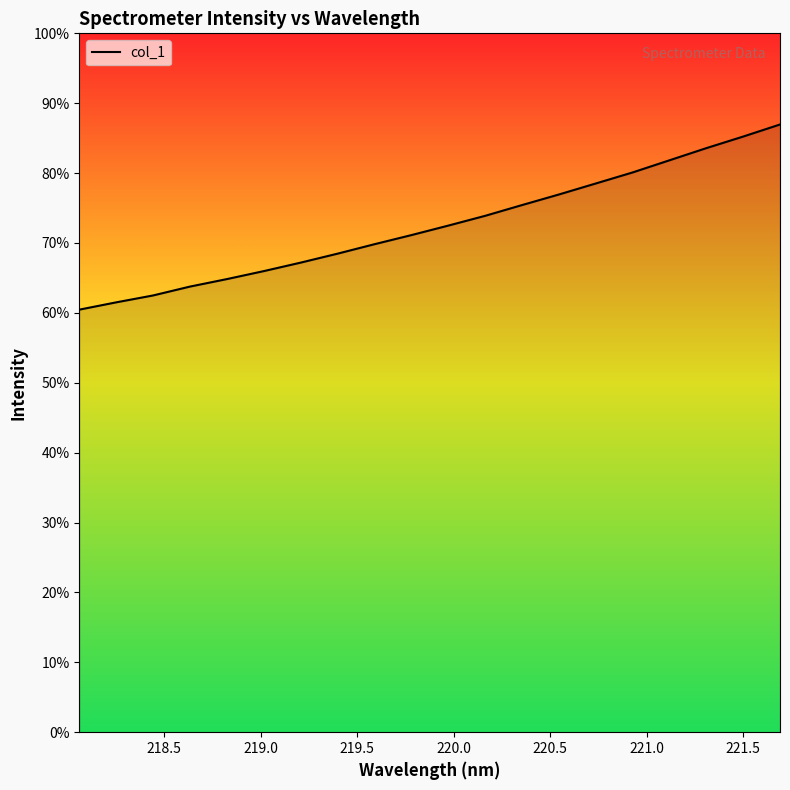

Does the chart have visible grid lines?

No